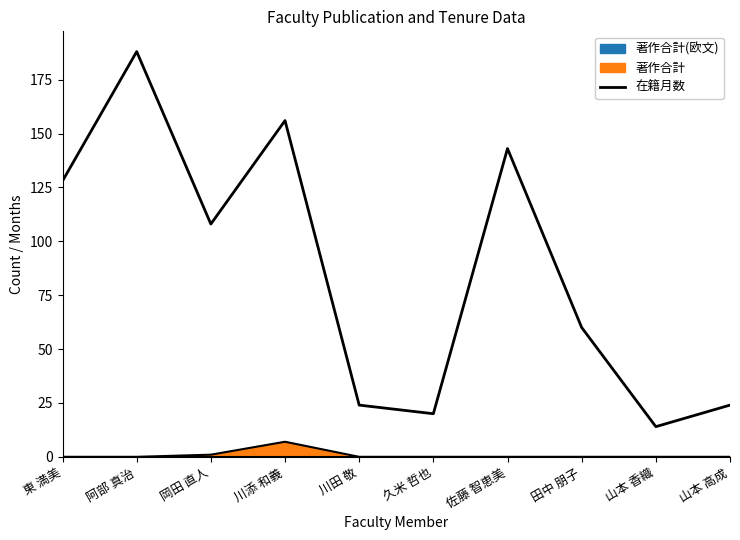

What is the sum of all values?

865